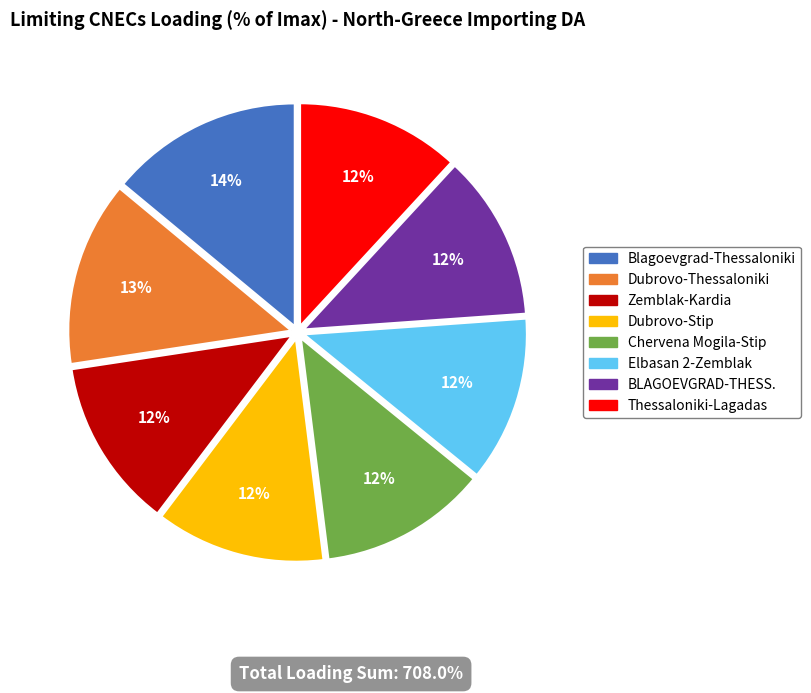

To the nearest percent, what is the difference between the largest and smallest slice percentages?

2%